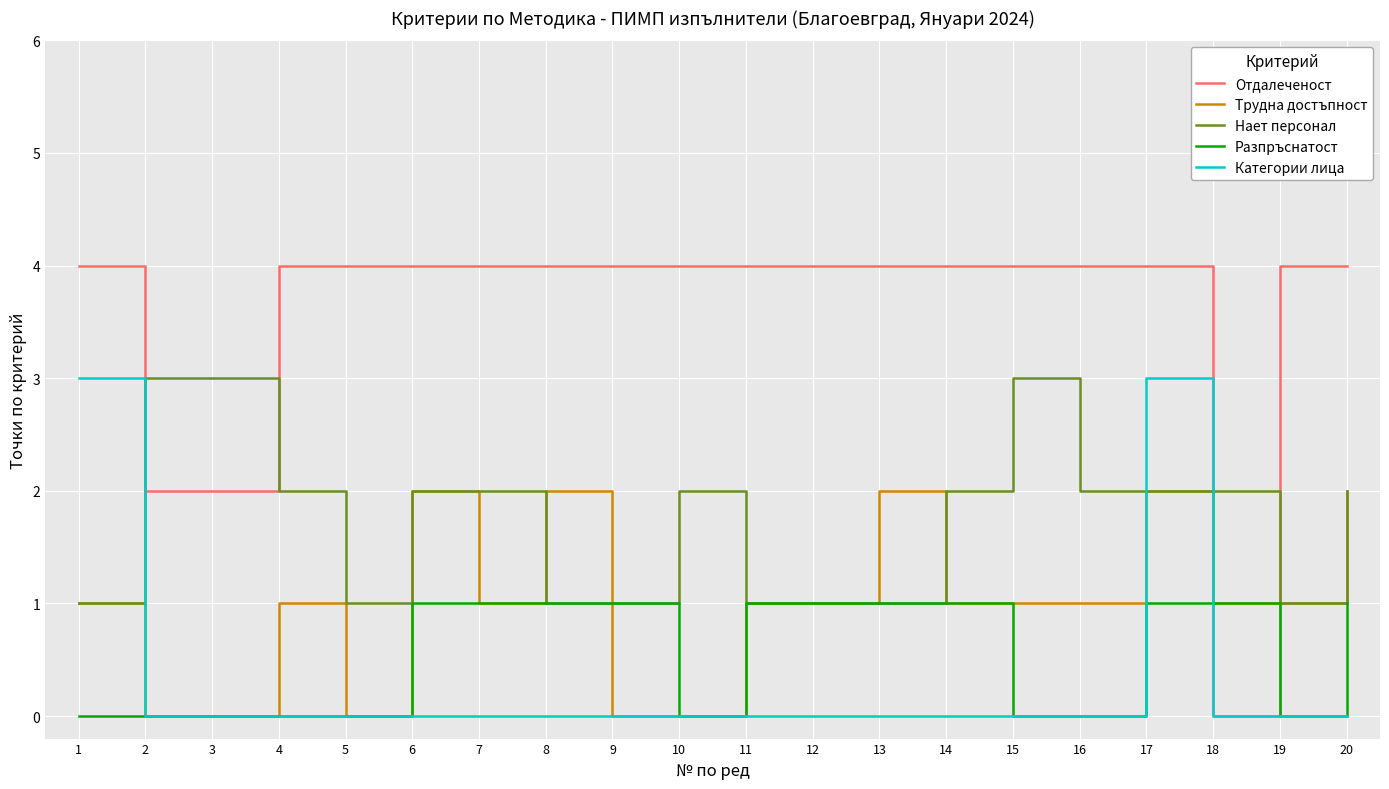

Reading left to right, transcribe all the data shown in this chart.

Отдалеченост: 1=4	2=2	3=2	4=4	5=4	6=4	7=4	8=4	9=4	10=4	11=4	12=4	13=4	14=4	15=4	16=4	17=4	18=0	19=4	20=4
Трудна достъпност: 1=1	2=0	3=0	4=1	5=0	6=2	7=1	8=2	9=0	10=0	11=1	12=1	13=2	14=1	15=1	16=1	17=2	18=1	19=1	20=2
Нает персонал: 1=1	2=3	3=3	4=2	5=1	6=2	7=2	8=1	9=1	10=2	11=1	12=1	13=1	14=2	15=3	16=2	17=2	18=2	19=1	20=2
Разпръснатост: 1=0	2=0	3=0	4=0	5=0	6=1	7=1	8=1	9=1	10=0	11=1	12=1	13=1	14=1	15=0	16=0	17=1	18=1	19=0	20=1
Категории лица: 1=3	2=0	3=0	4=0	5=0	6=0	7=0	8=0	9=0	10=0	11=0	12=0	13=0	14=0	15=0	16=0	17=3	18=0	19=0	20=0